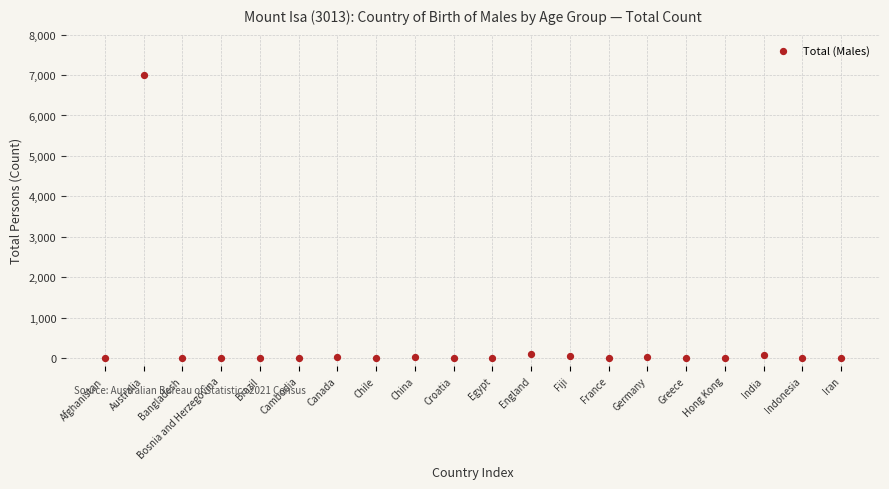

What is the range of Y values (max minus min)?

7009